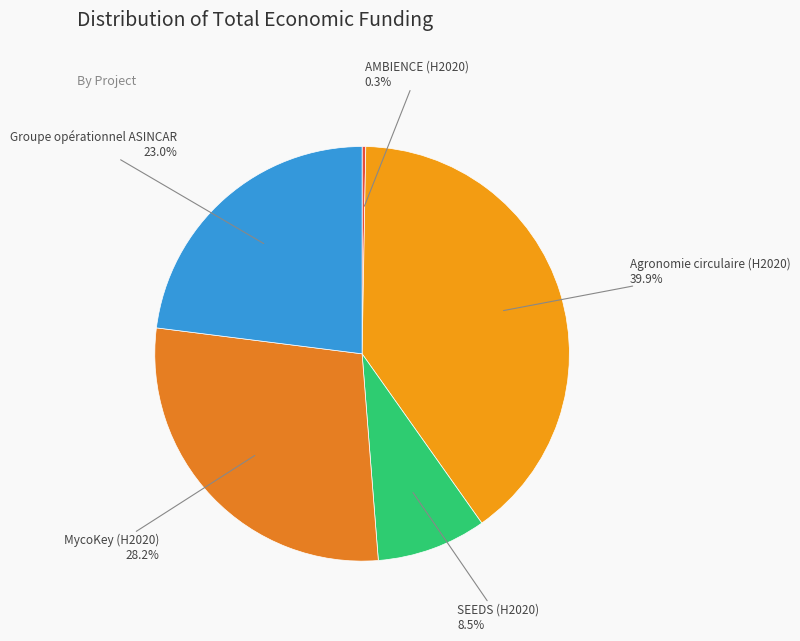

Which slice is the largest?

Agronomie circulaire (H2020)